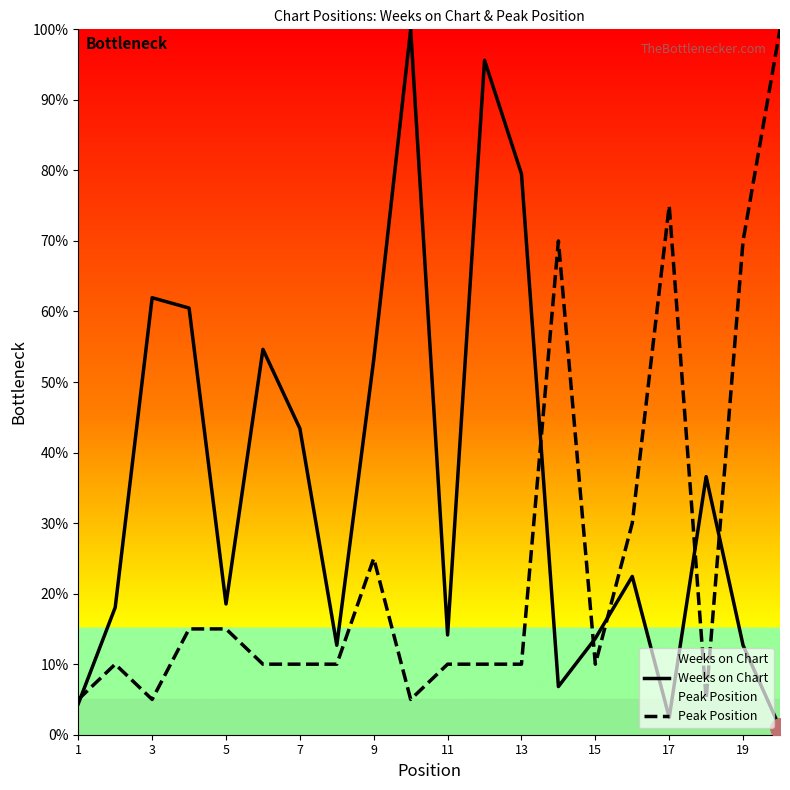

What is the spread (max minus min) of values at 9?

28.2